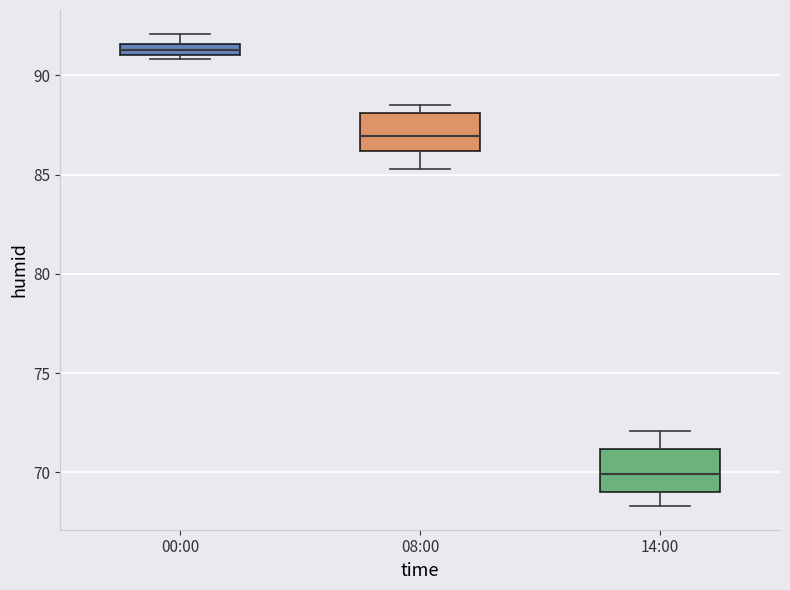

Where is the lower edge of the box for 00:00 on the y-axis? The values are not printed on the chart, so give them approximately, as read against the axis.

91.0